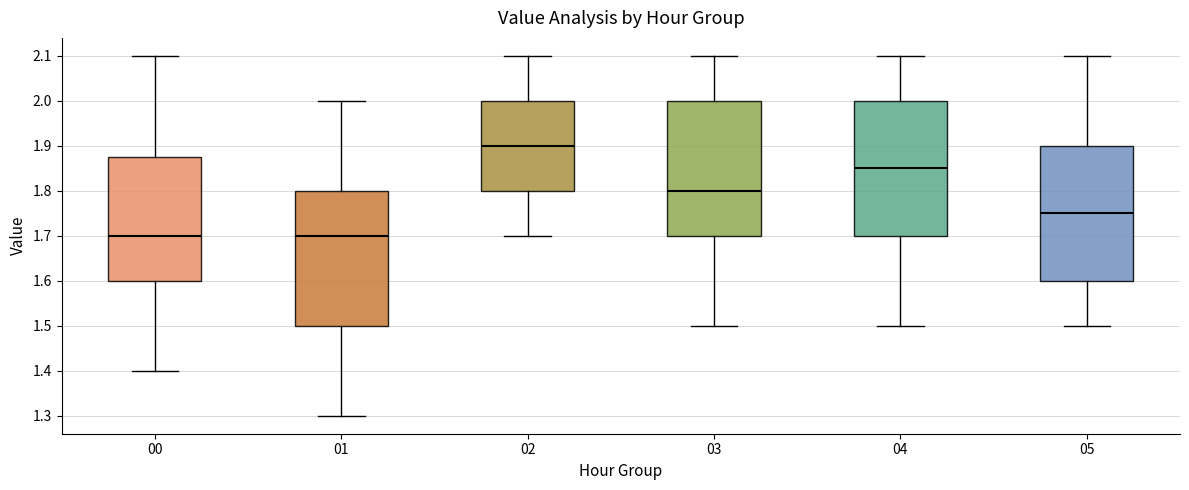

Which box's median line is the highest?

02